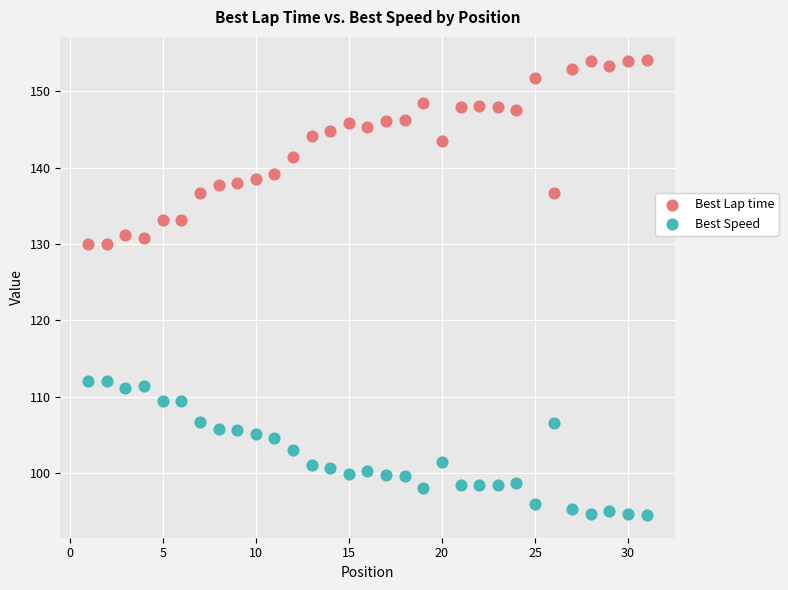

Which series has the widest spread of Y values?

Best Lap time